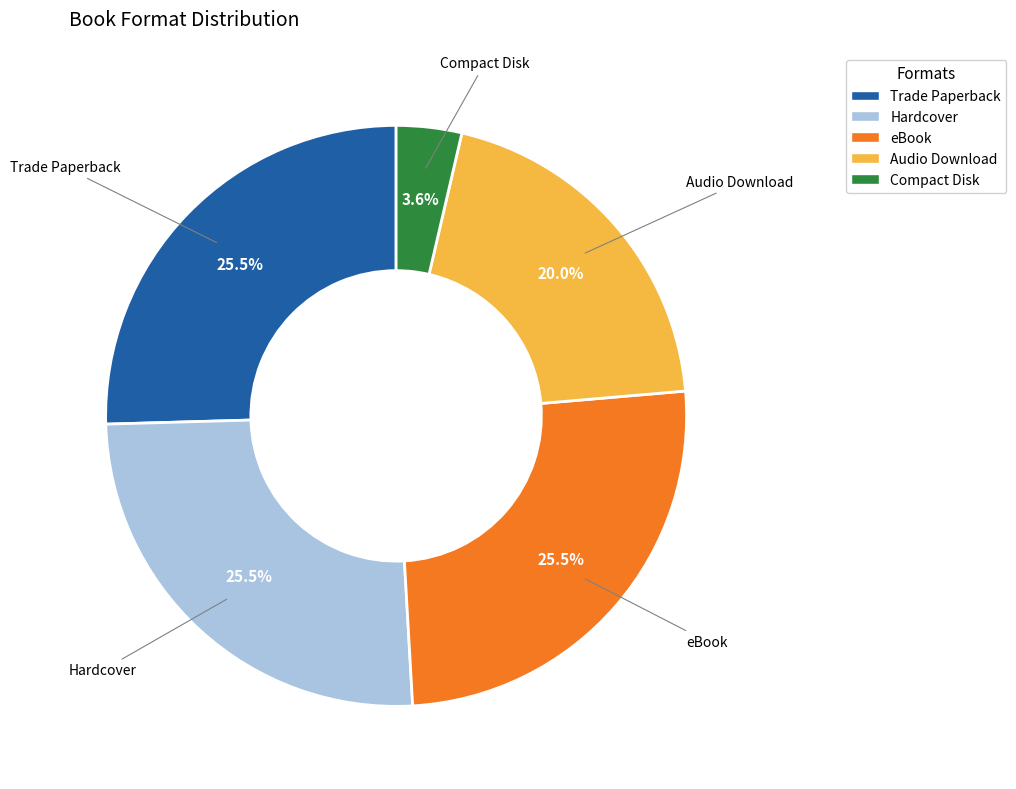

Does eBook account for over 50% of the chart?

No